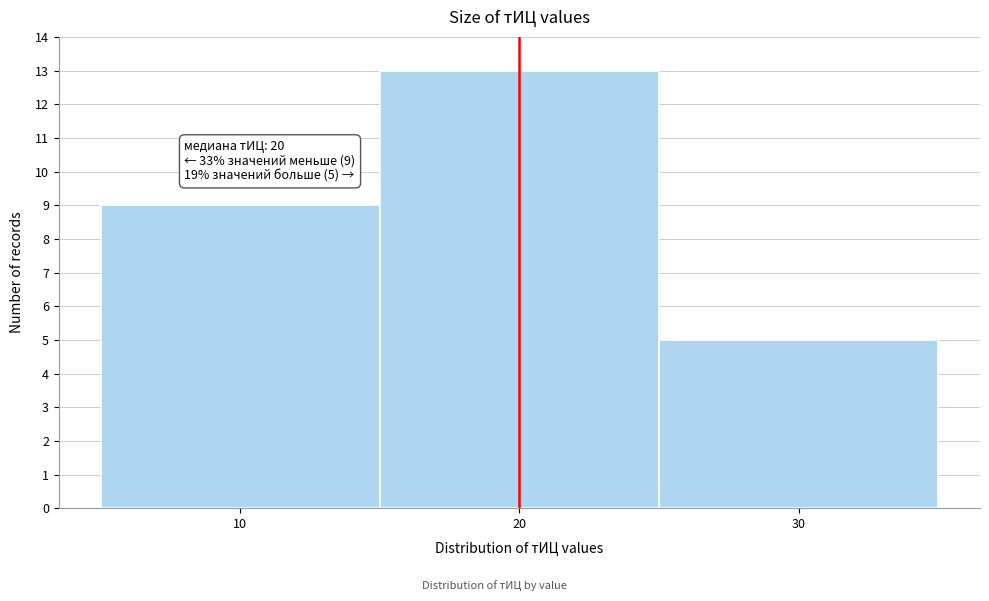

Over which range of the x-axis is the bar tallest?

15 to 25